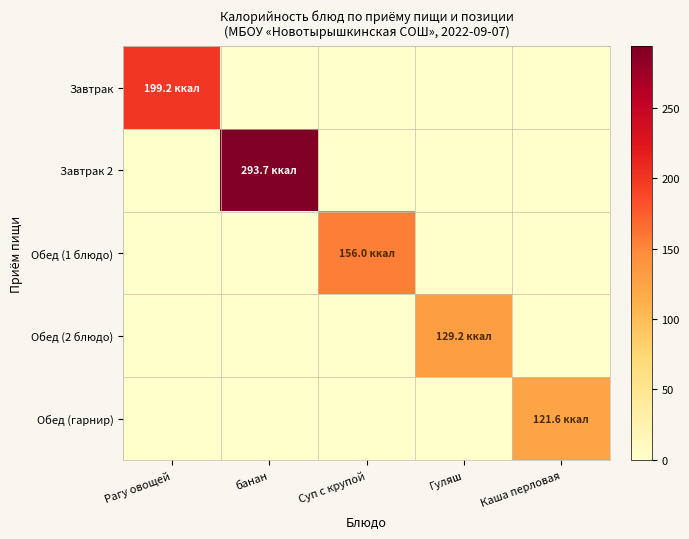

List the series in order of their peak value, lowest first.

Обед (гарнир), Обед (2 блюдо), Обед (1 блюдо), Завтрак, Завтрак 2